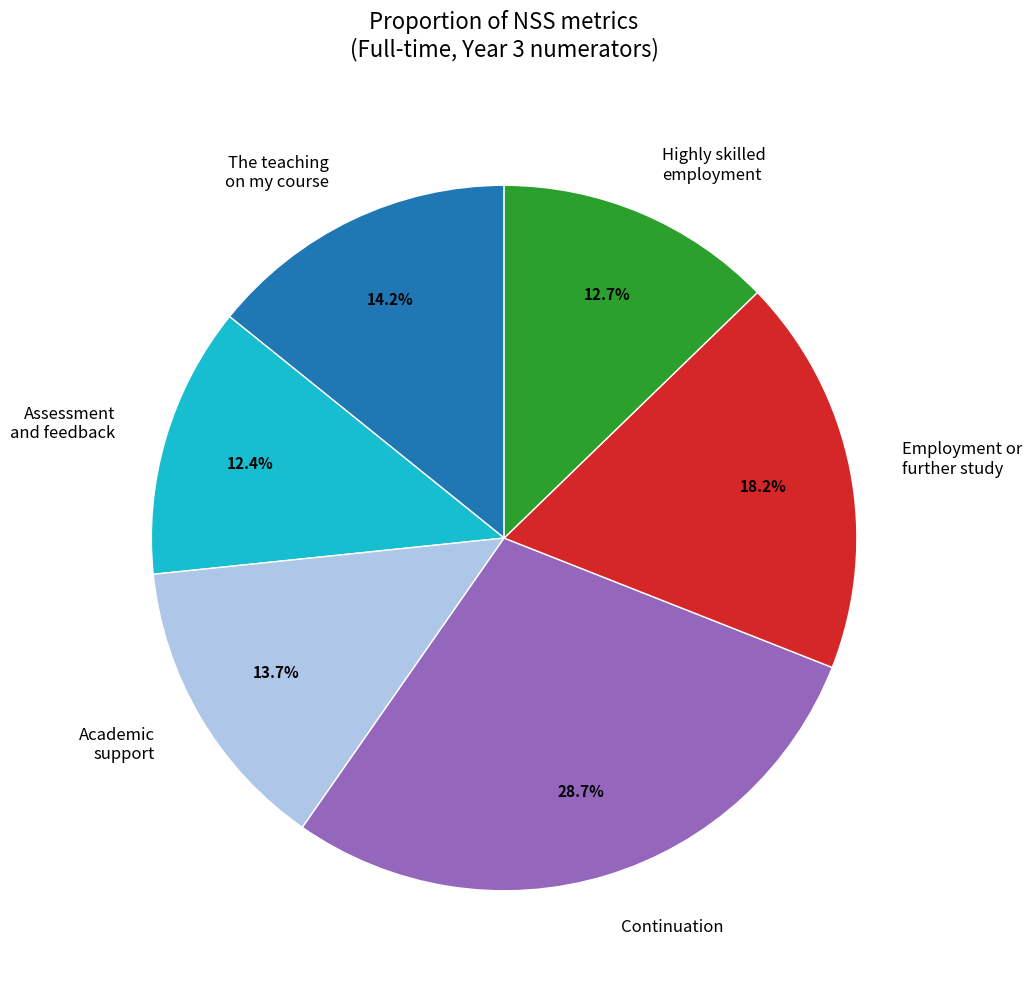

To the nearest percent, what percentage of the pie is Academic support?

14%